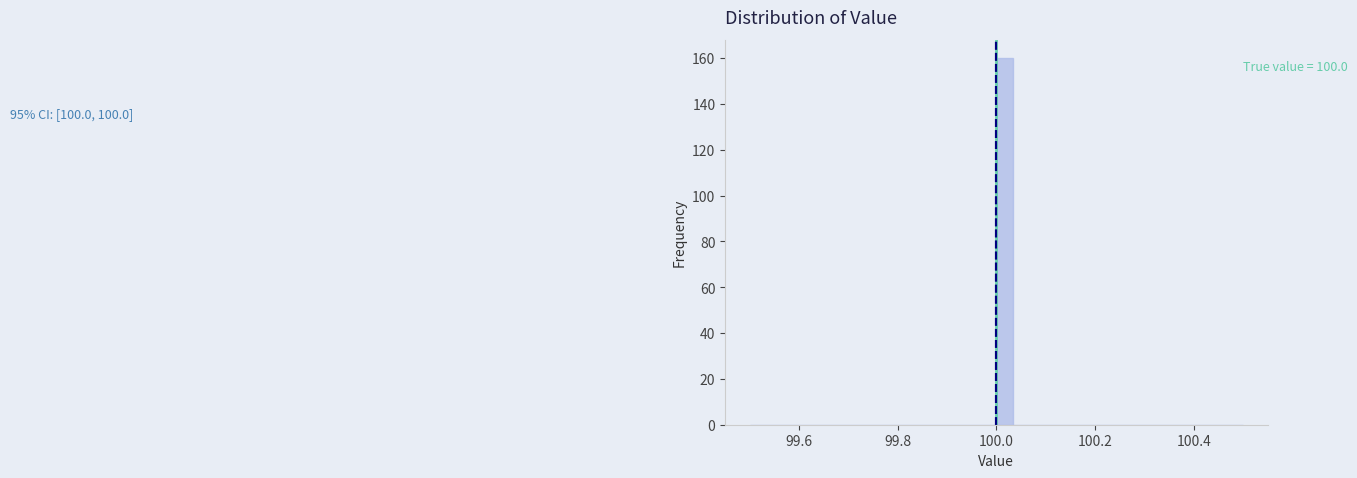

Read against the x-axis, roughly where is the centre of the tallest bar?

100.02